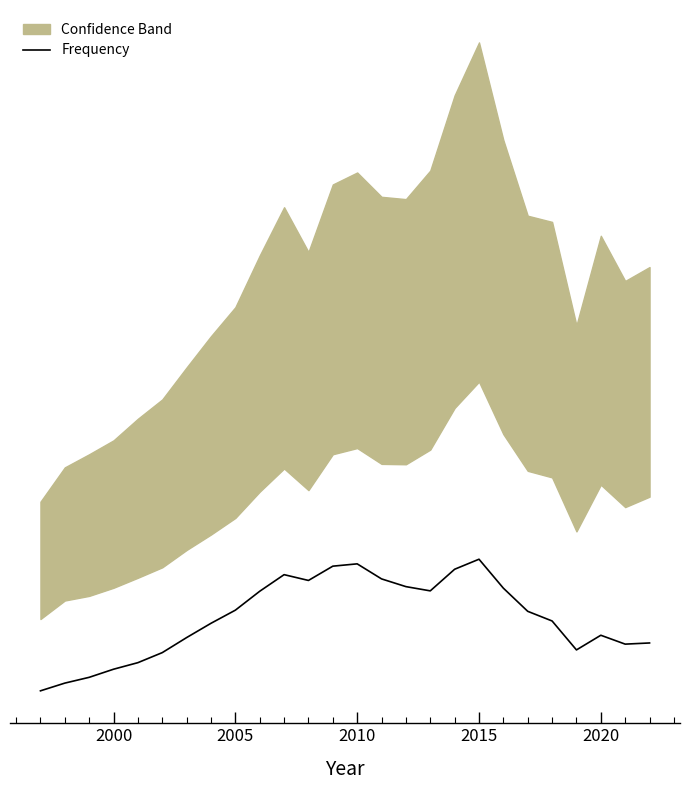

How many data points are less than 347?

13